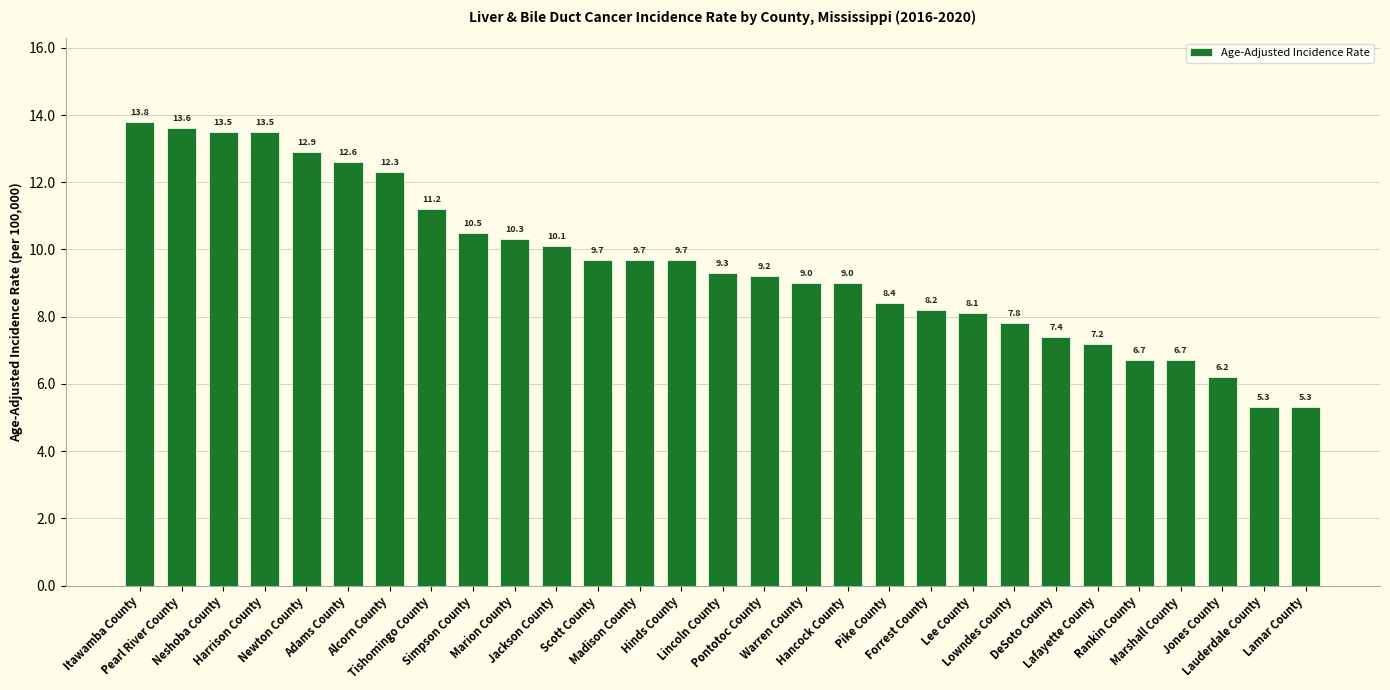

The chart shows a value of 3.1 at Jones County. True or false?

False